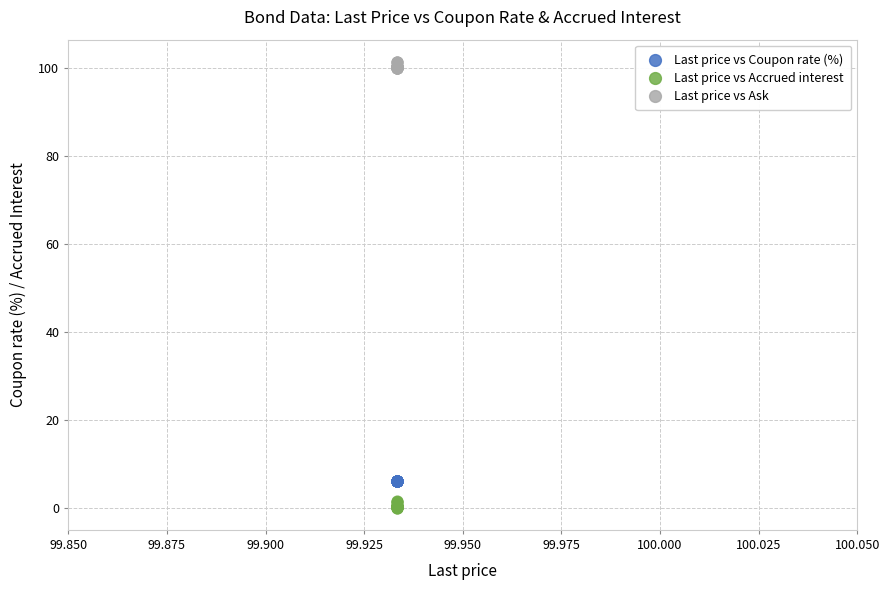

What are all the series names shown in the legend?

Last price vs Coupon rate (%), Last price vs Accrued interest, Last price vs Ask